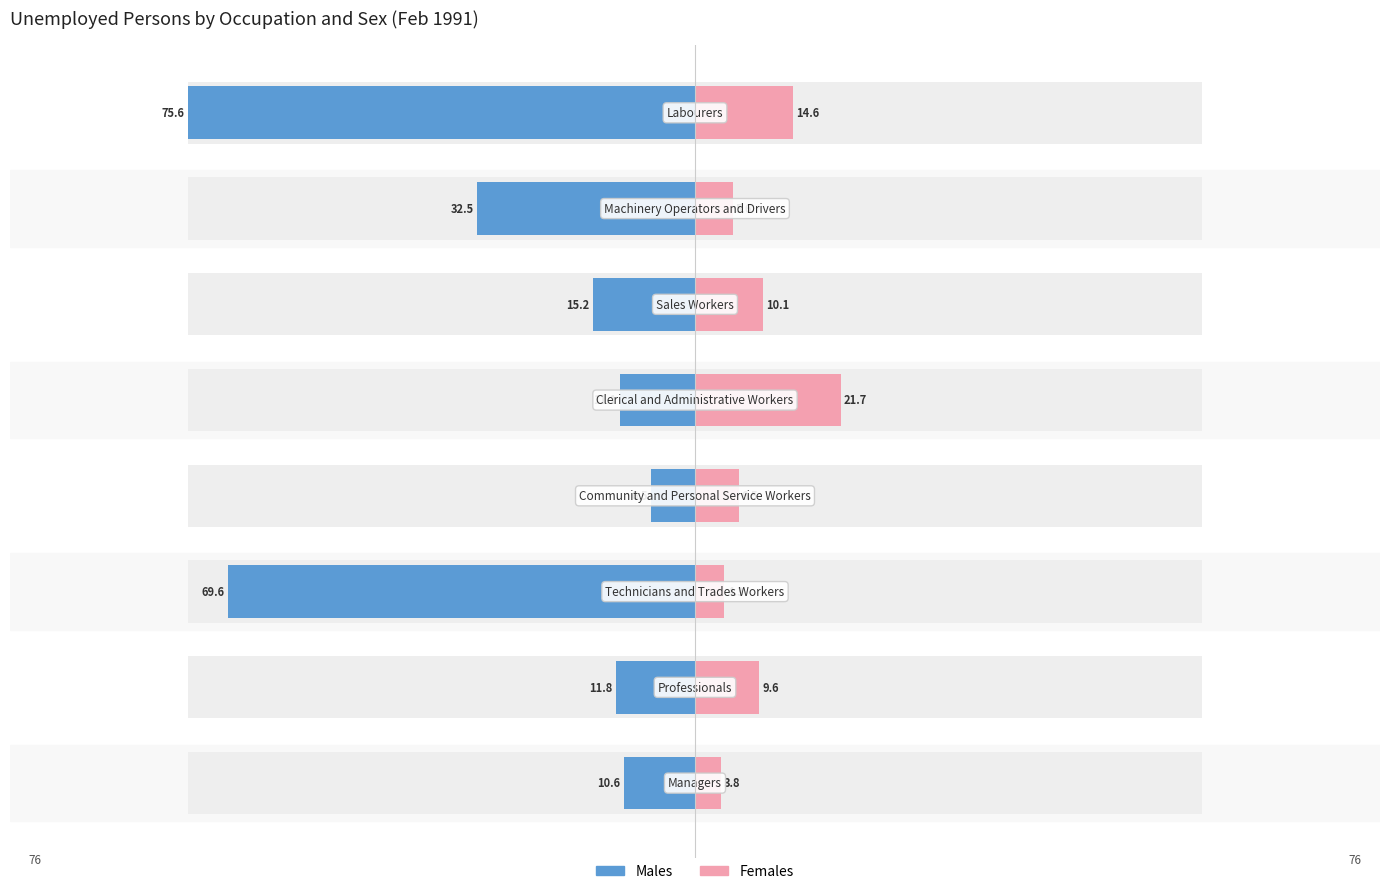

What is the approximate value of Males - Unemployed full-time at 2?

-69.6